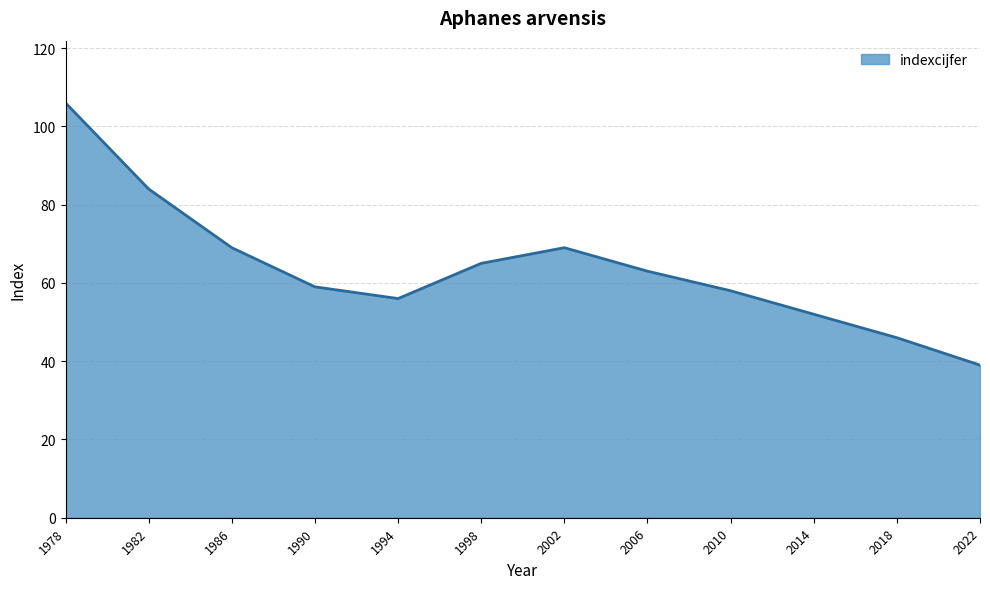

Between 2018 and 2010, which is larger?

2010